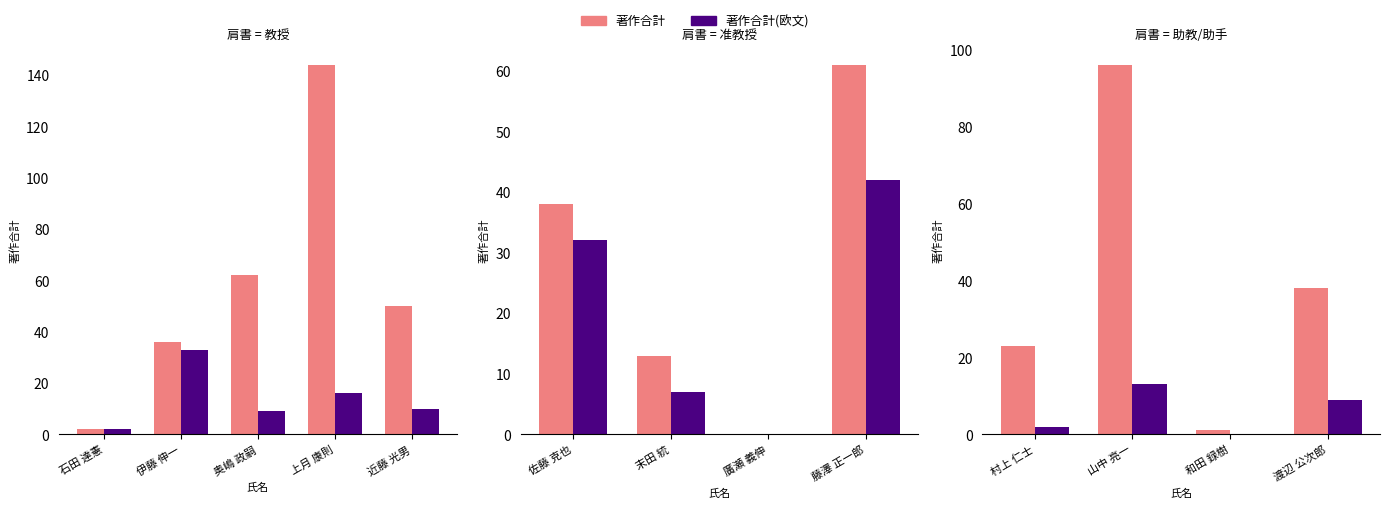

Which series has the largest range (max minus min)?

著作合計